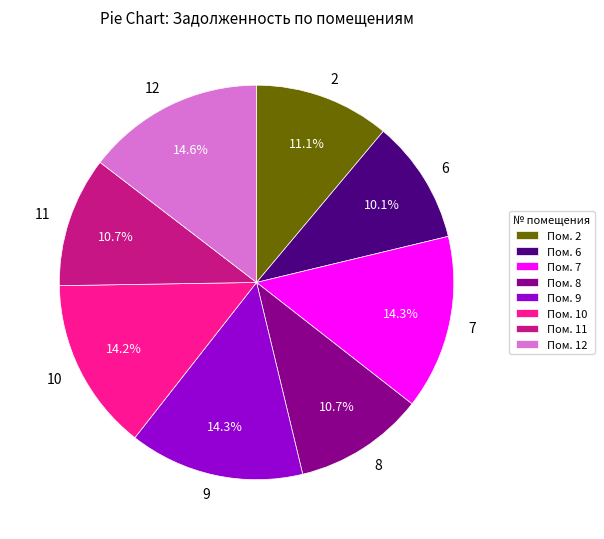

Is it true that 10 is 14% of the pie?

True